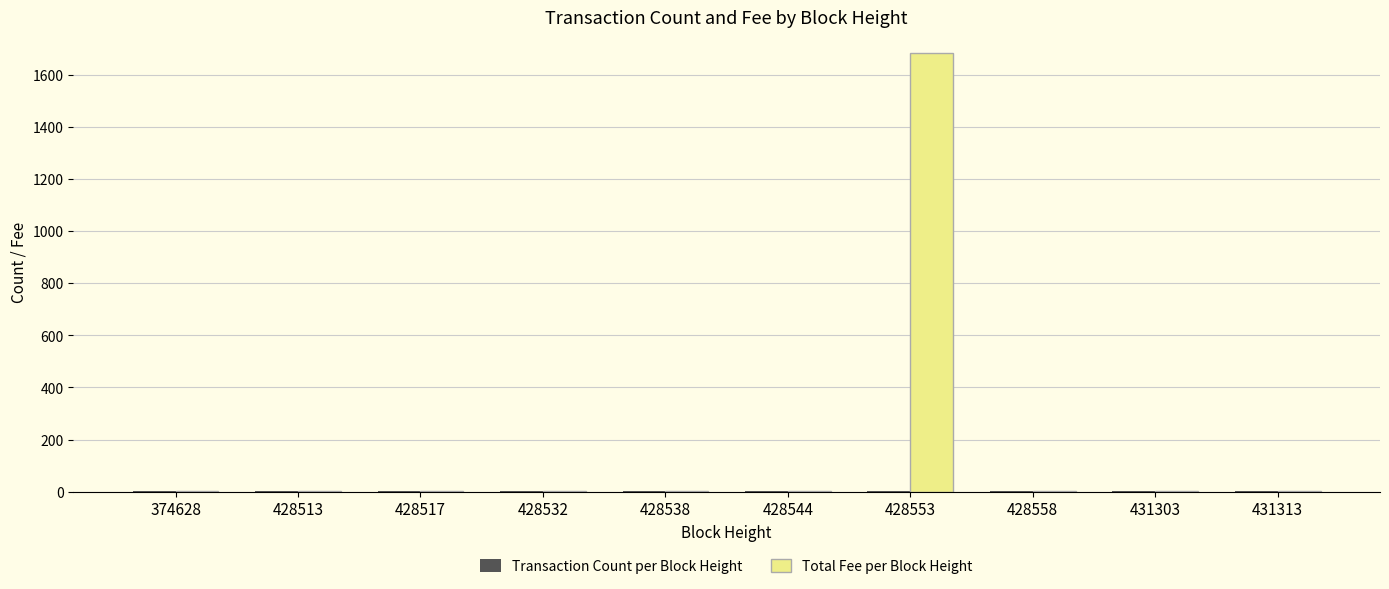

What is the highest value of the Total Fee per Block Height series?

1681